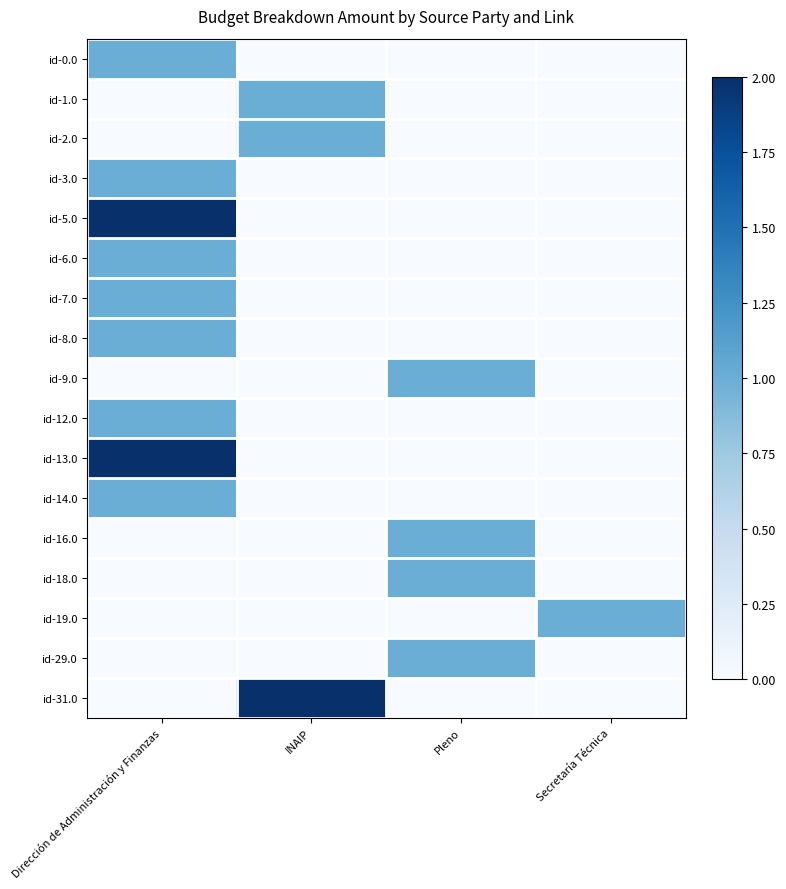

Reading left to right, list all the values displayed in this chart.

id-0.0: Dirección de Administración y Finanzas=1	INAIP=0	Pleno=0	Secretaría Técnica=0
id-1.0: Dirección de Administración y Finanzas=0	INAIP=1	Pleno=0	Secretaría Técnica=0
id-2.0: Dirección de Administración y Finanzas=0	INAIP=1	Pleno=0	Secretaría Técnica=0
id-3.0: Dirección de Administración y Finanzas=1	INAIP=0	Pleno=0	Secretaría Técnica=0
id-5.0: Dirección de Administración y Finanzas=2	INAIP=0	Pleno=0	Secretaría Técnica=0
id-6.0: Dirección de Administración y Finanzas=1	INAIP=0	Pleno=0	Secretaría Técnica=0
id-7.0: Dirección de Administración y Finanzas=1	INAIP=0	Pleno=0	Secretaría Técnica=0
id-8.0: Dirección de Administración y Finanzas=1	INAIP=0	Pleno=0	Secretaría Técnica=0
id-9.0: Dirección de Administración y Finanzas=0	INAIP=0	Pleno=1	Secretaría Técnica=0
id-12.0: Dirección de Administración y Finanzas=1	INAIP=0	Pleno=0	Secretaría Técnica=0
id-13.0: Dirección de Administración y Finanzas=2	INAIP=0	Pleno=0	Secretaría Técnica=0
id-14.0: Dirección de Administración y Finanzas=1	INAIP=0	Pleno=0	Secretaría Técnica=0
id-16.0: Dirección de Administración y Finanzas=0	INAIP=0	Pleno=1	Secretaría Técnica=0
id-18.0: Dirección de Administración y Finanzas=0	INAIP=0	Pleno=1	Secretaría Técnica=0
id-19.0: Dirección de Administración y Finanzas=0	INAIP=0	Pleno=0	Secretaría Técnica=1
id-29.0: Dirección de Administración y Finanzas=0	INAIP=0	Pleno=1	Secretaría Técnica=0
id-31.0: Dirección de Administración y Finanzas=0	INAIP=2	Pleno=0	Secretaría Técnica=0